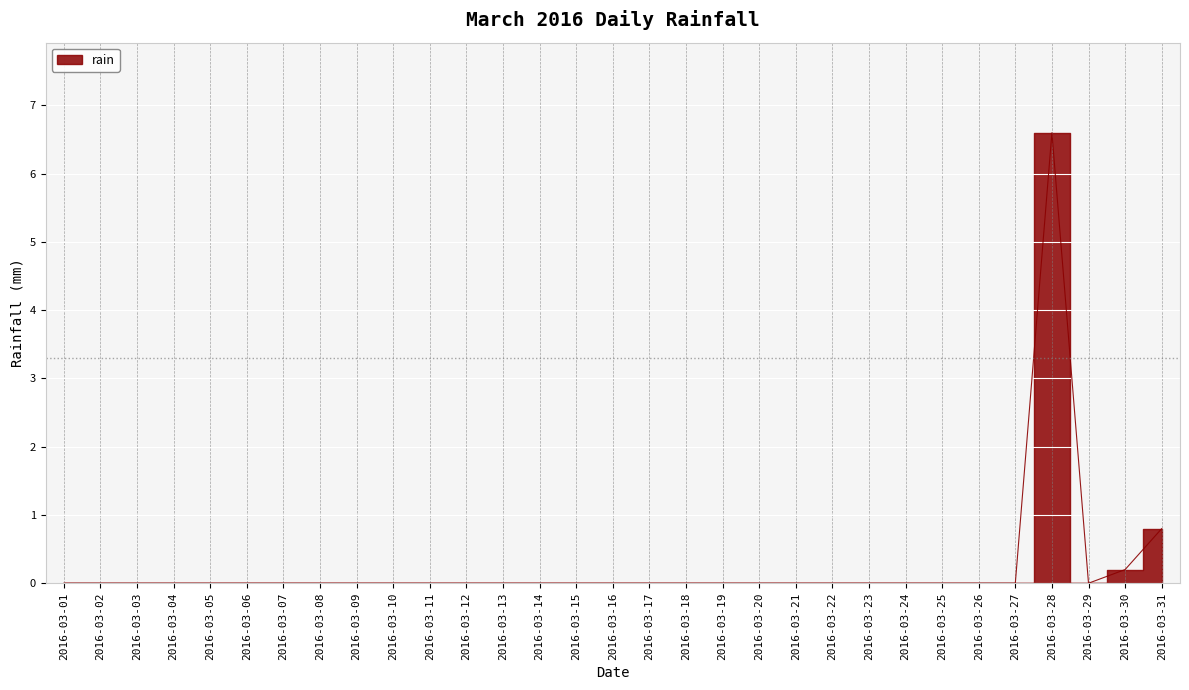

At which label is the value closest to 3?

2016-03-31